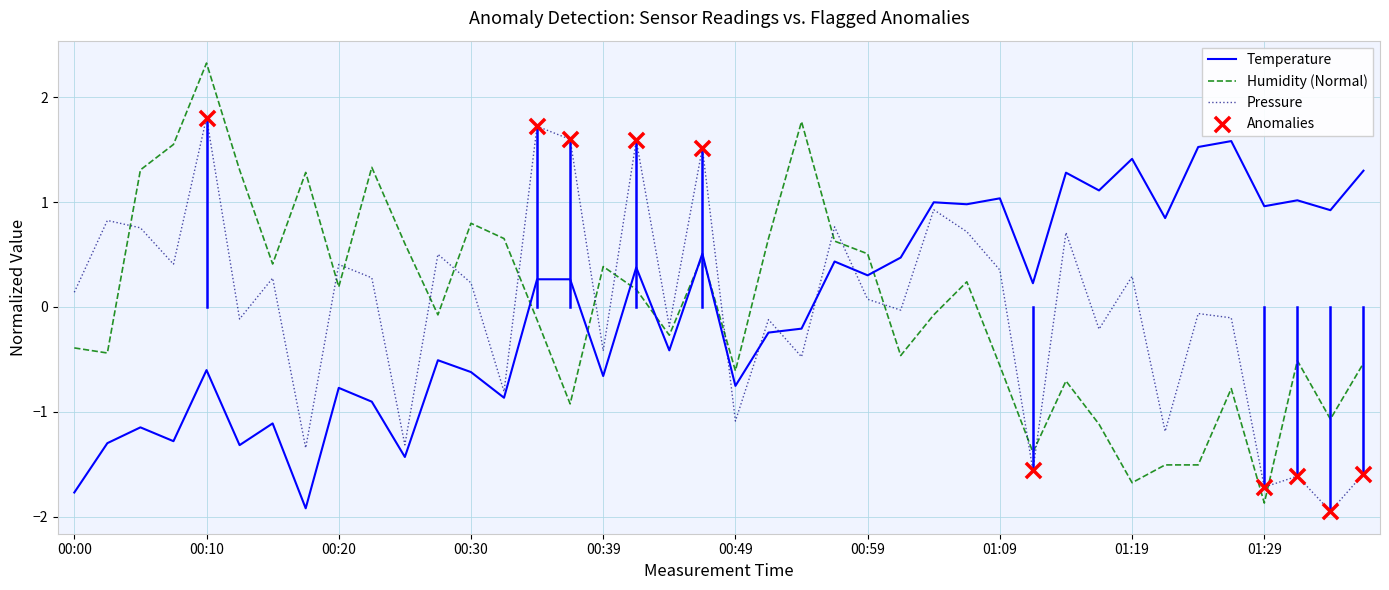

At how many categories does at least one series exceed 0?

38